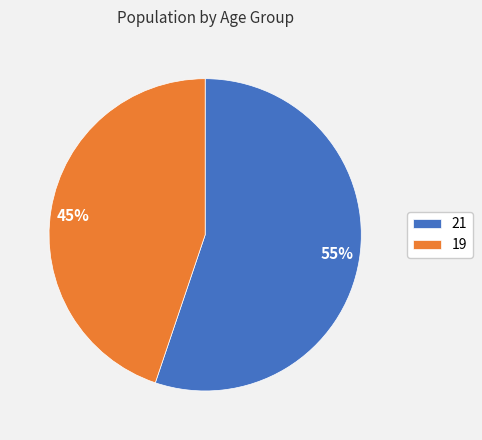

To the nearest percent, what is the difference between the 19 and 21 slice percentages?

10%